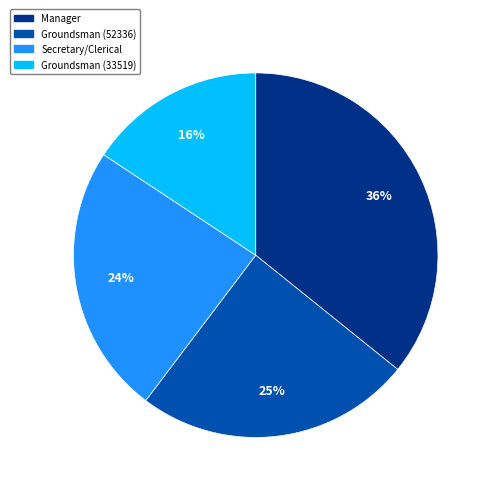

Is there any slice that represents more than half of the pie?

No